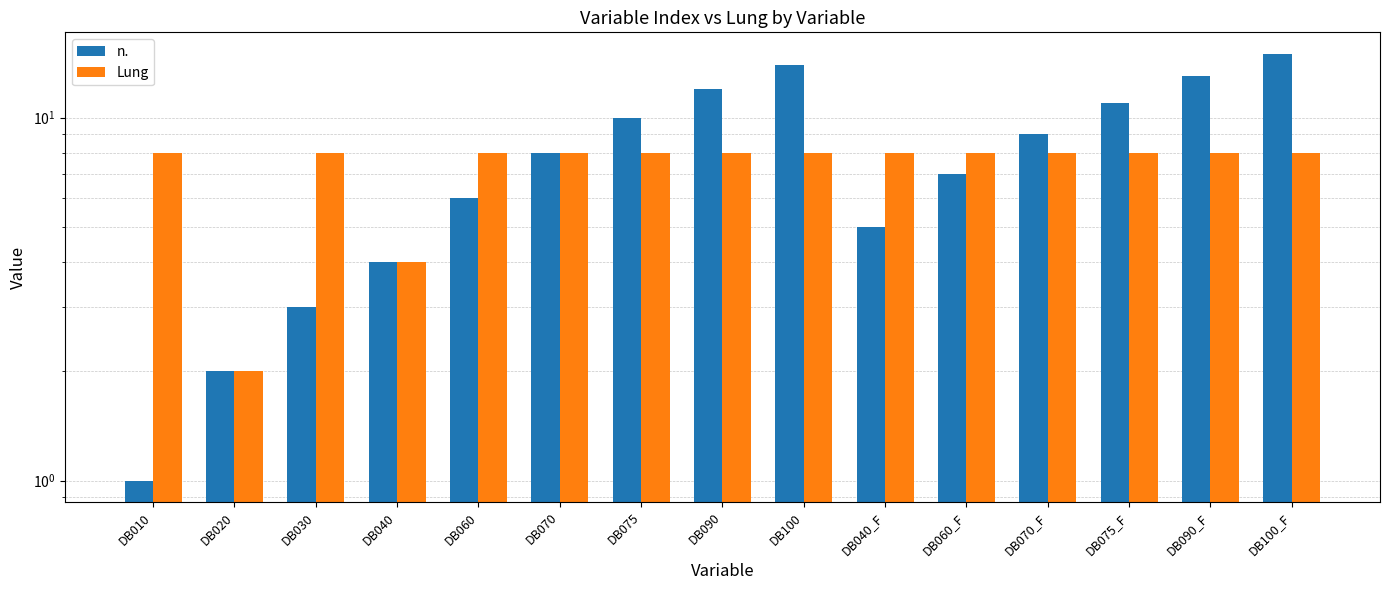

At DB075, list the series in order from largest to smallest.

n., Lung